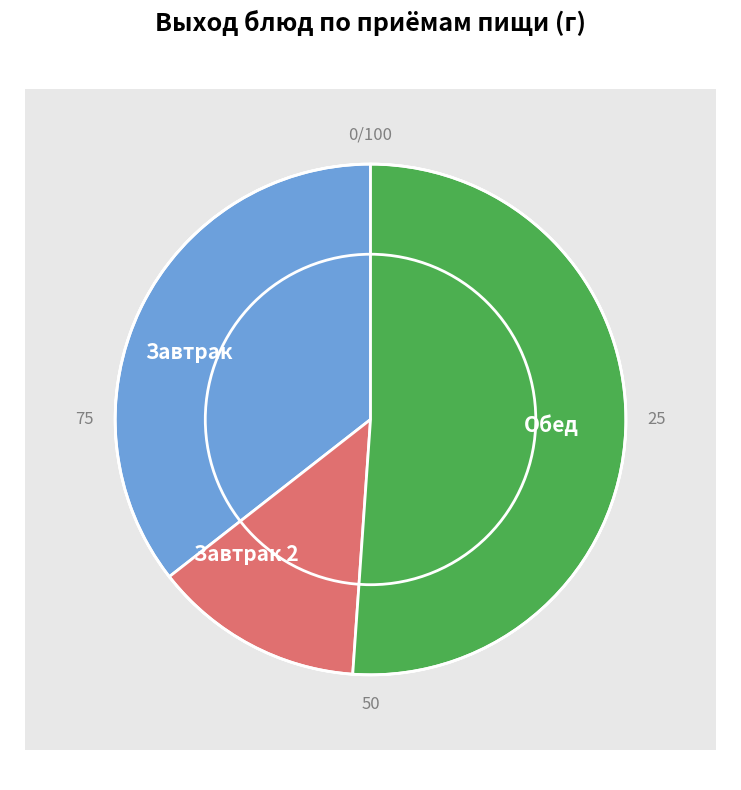

Is it true that Каша перловая is 1% of the pie?

False